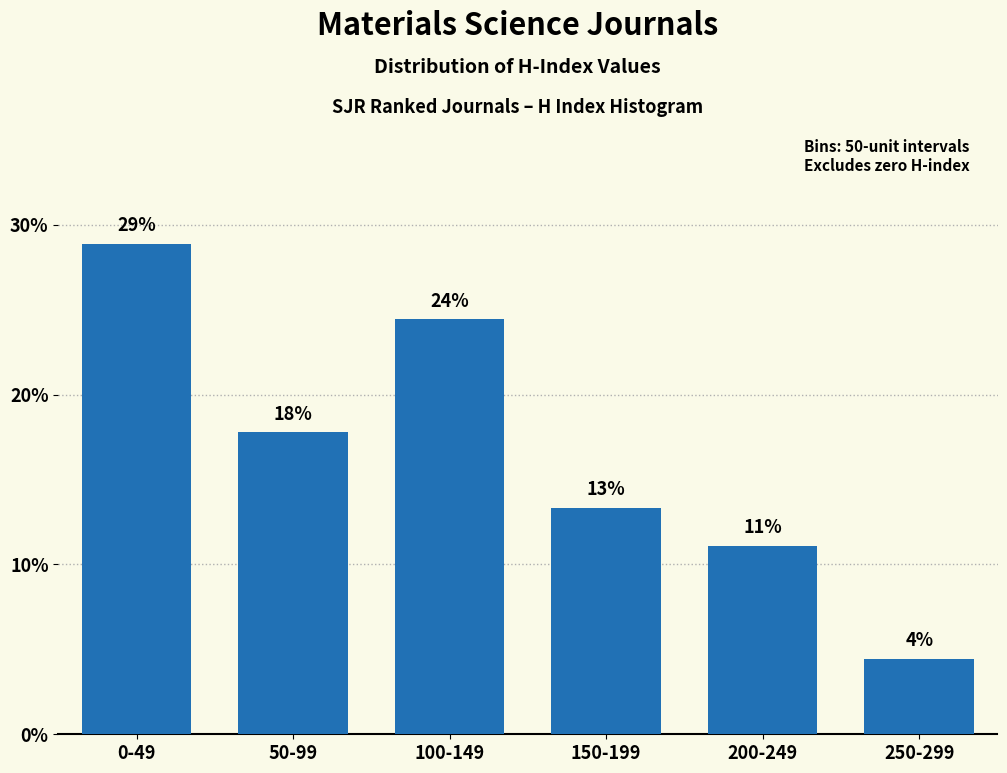

Does the chart contain any negative values?

No